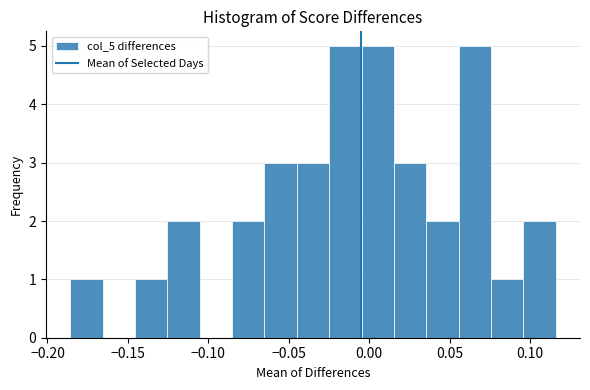

Reading left to right, list every bar in this chart as the range it spans on the x-axis followed by its height. Neither the bar edges nor the heights are printed on the chart, so give them approximately, as read against the axes.

-0.185 to -0.165: 1
-0.165 to -0.145: 0
-0.145 to -0.125: 1
-0.125 to -0.105: 2
-0.105 to -0.085: 0
-0.085 to -0.065: 2
-0.065 to -0.045: 3
-0.045 to -0.025: 3
-0.025 to -0.005: 5
-0.005 to 0.015: 5
0.015 to 0.035: 3
0.035 to 0.055: 2
0.055 to 0.075: 5
0.075 to 0.095: 1
0.095 to 0.115: 2